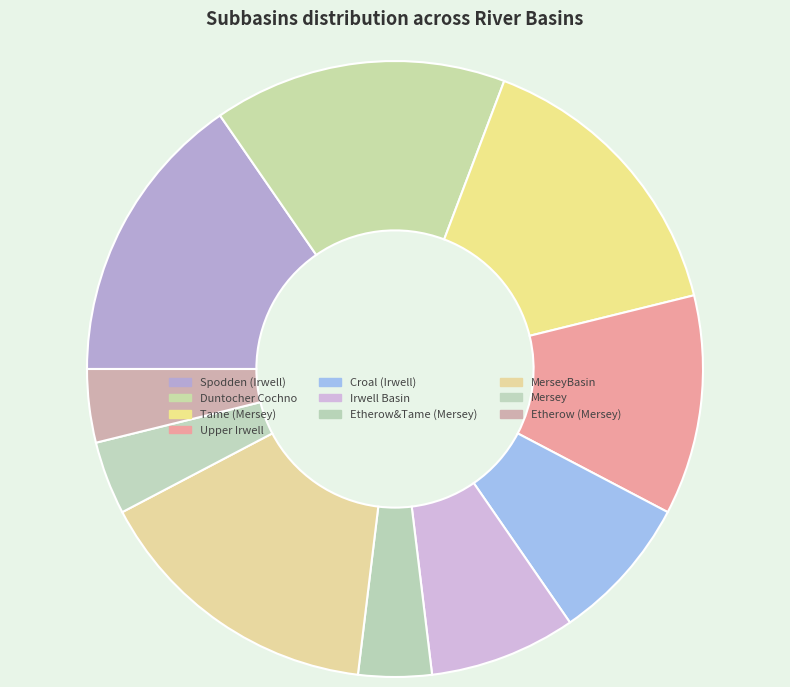

To the nearest percent, what is the average slice percentage?

10%